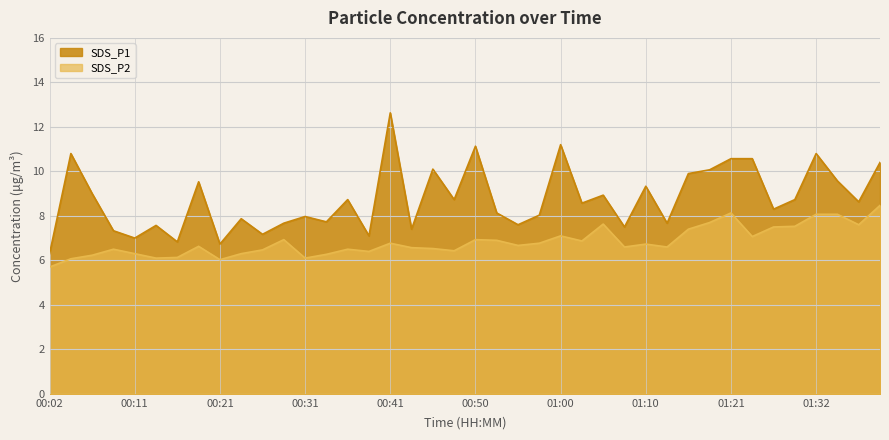

Does the chart display data point markers on the line(s)?

No